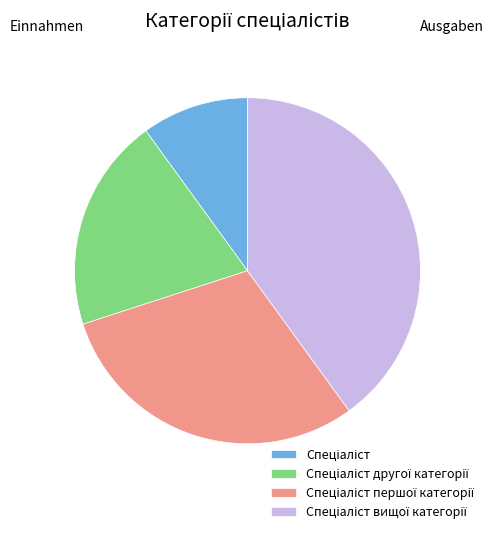

Is there a majority slice in this chart?

No